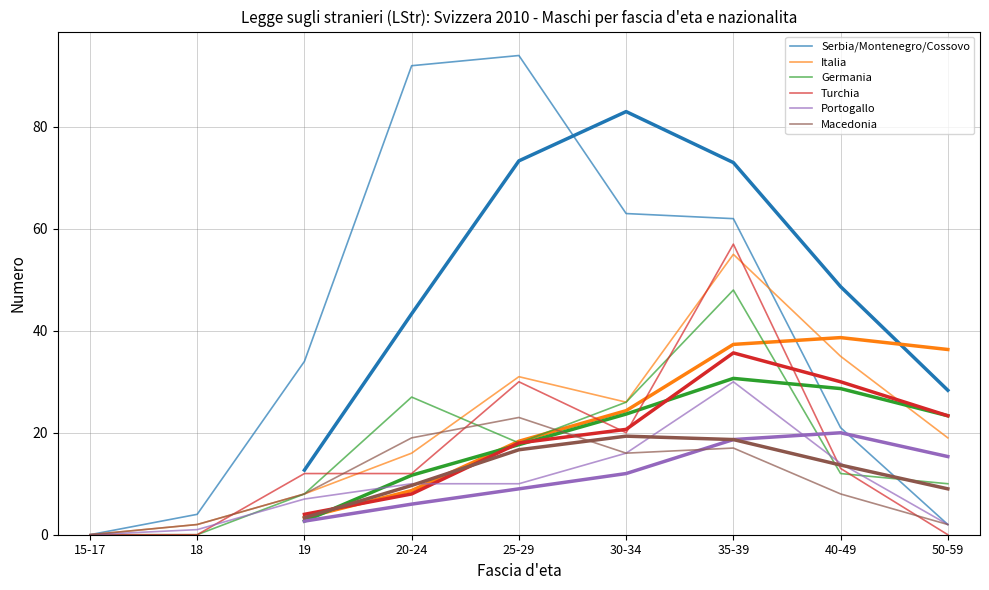

Reading left to right, list all the values displayed in this chart.

Serbia/Montenegro/Cossovo: 15-17=0	18=4	19=34	20-24=92	25-29=94	30-34=63	35-39=62	40-49=21	50-59=2
Italia: 15-17=0	18=2	19=8	20-24=16	25-29=31	30-34=26	35-39=55	40-49=35	50-59=19
Germania: 15-17=0	18=0	19=8	20-24=27	25-29=18	30-34=26	35-39=48	40-49=12	50-59=10
Turchia: 15-17=0	18=0	19=12	20-24=12	25-29=30	30-34=20	35-39=57	40-49=13	50-59=0
Portogallo: 15-17=0	18=1	19=7	20-24=10	25-29=10	30-34=16	35-39=30	40-49=14	50-59=2
Macedonia: 15-17=0	18=2	19=8	20-24=19	25-29=23	30-34=16	35-39=17	40-49=8	50-59=2